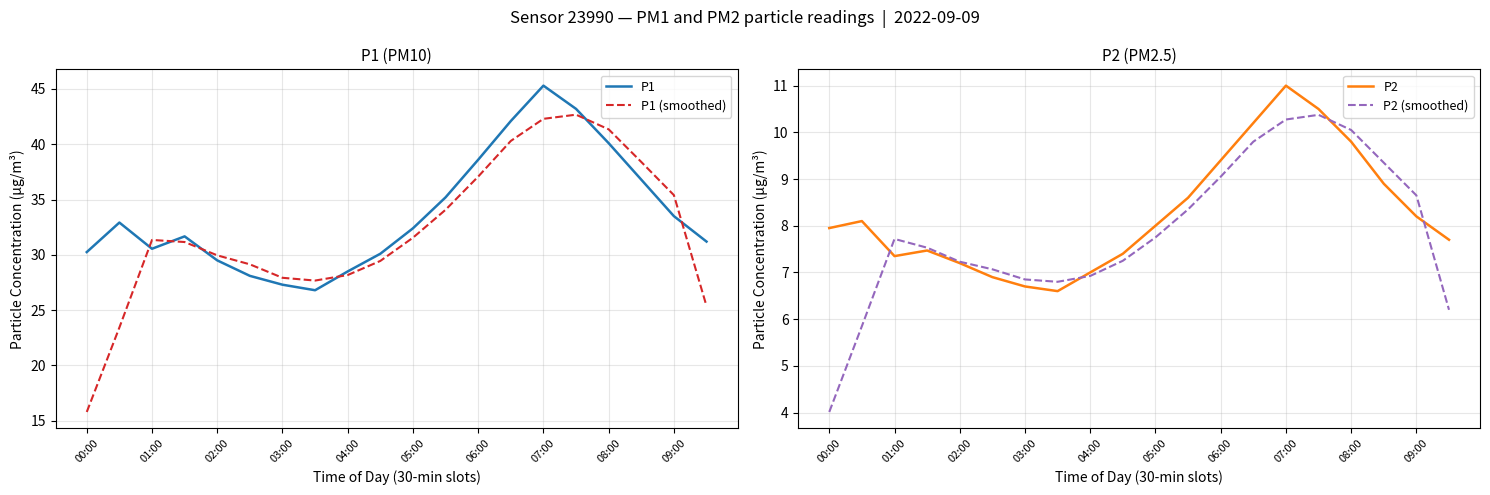

What is the highest value of the P1 series?

45.3